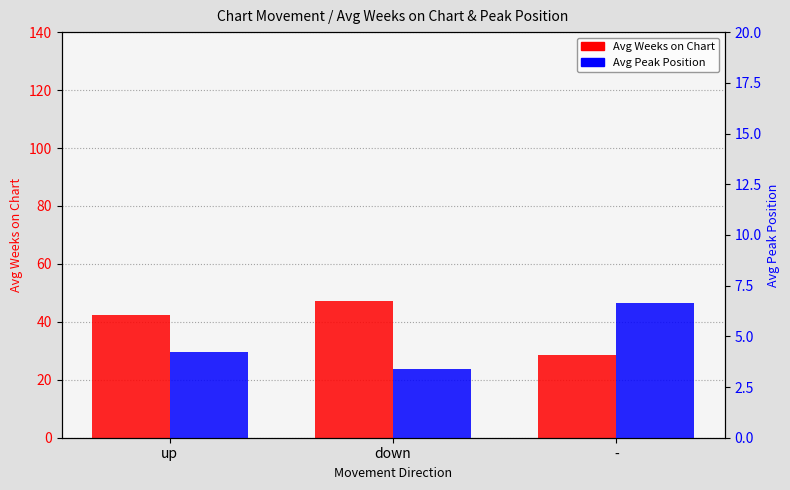

Reading right to left, what are all the values shown in this chart?

Avg Weeks on Chart: -=28.7	down=47.2	up=42.4
Avg Peak Position: -=6.6	down=3.4	up=4.2